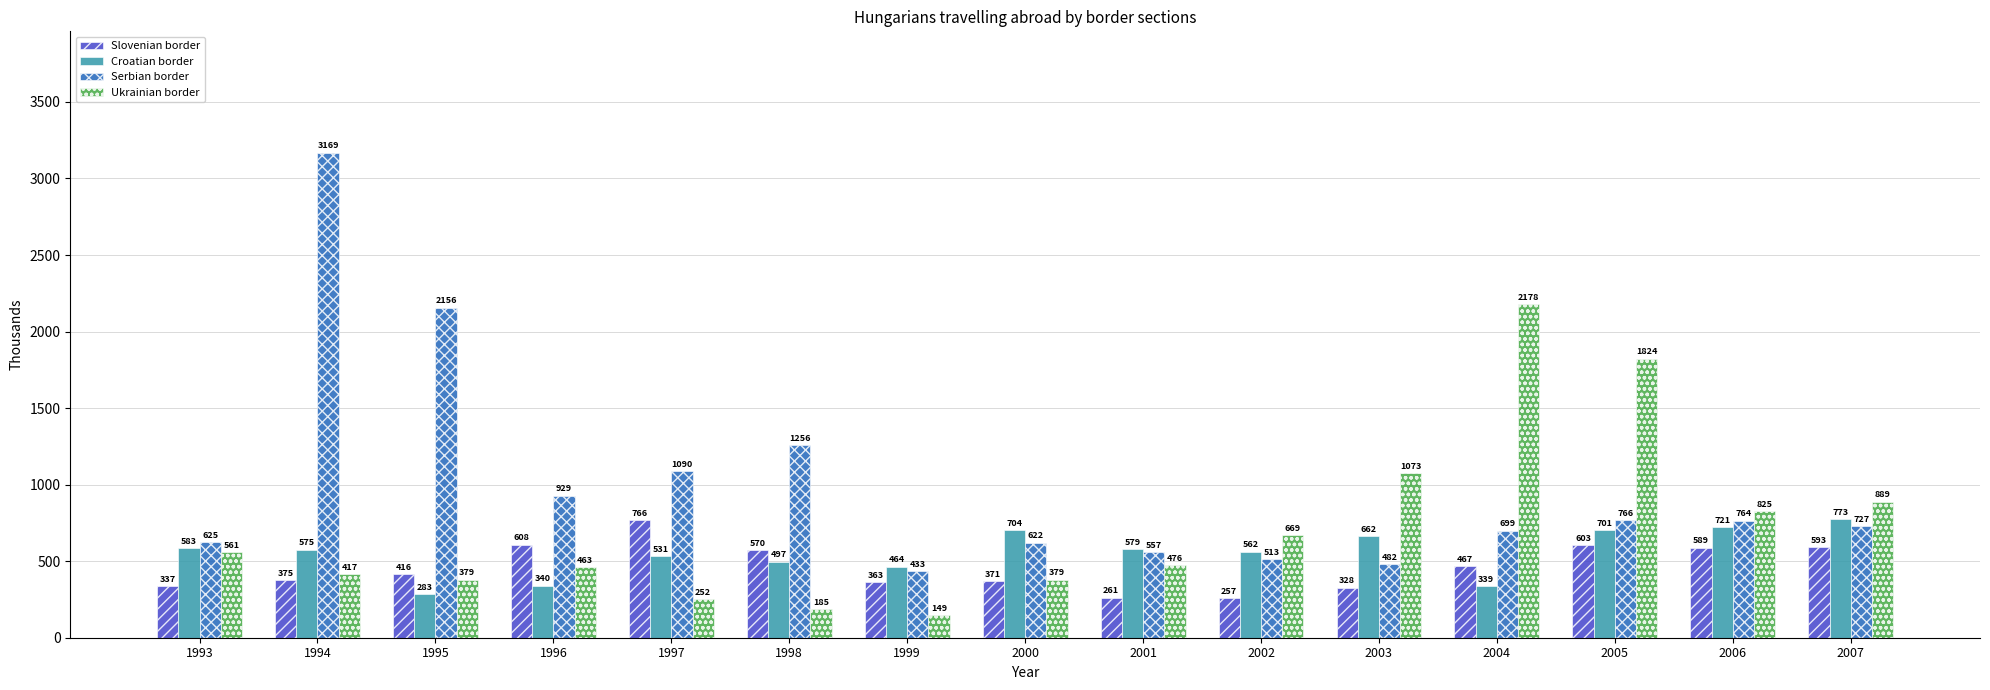

At which label does Serbian border first exceed 727?

1994